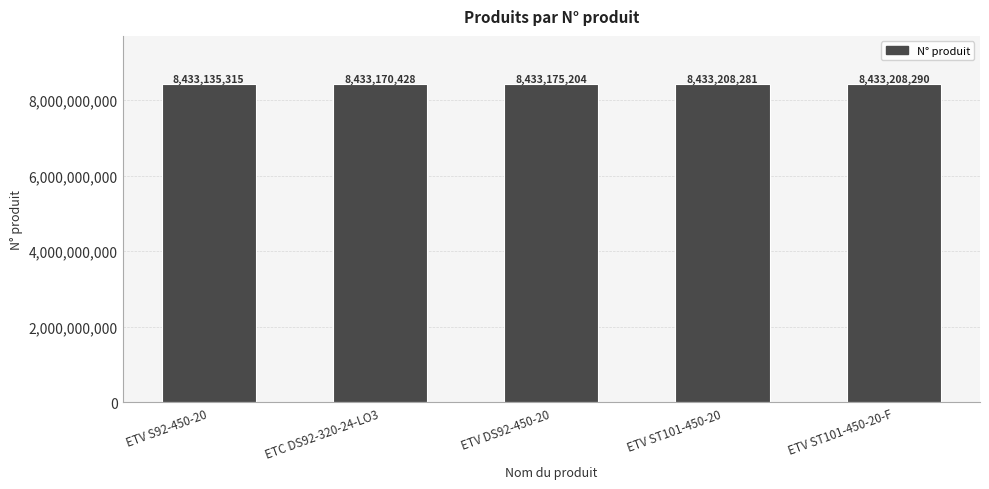

How many series are shown in this chart?

1